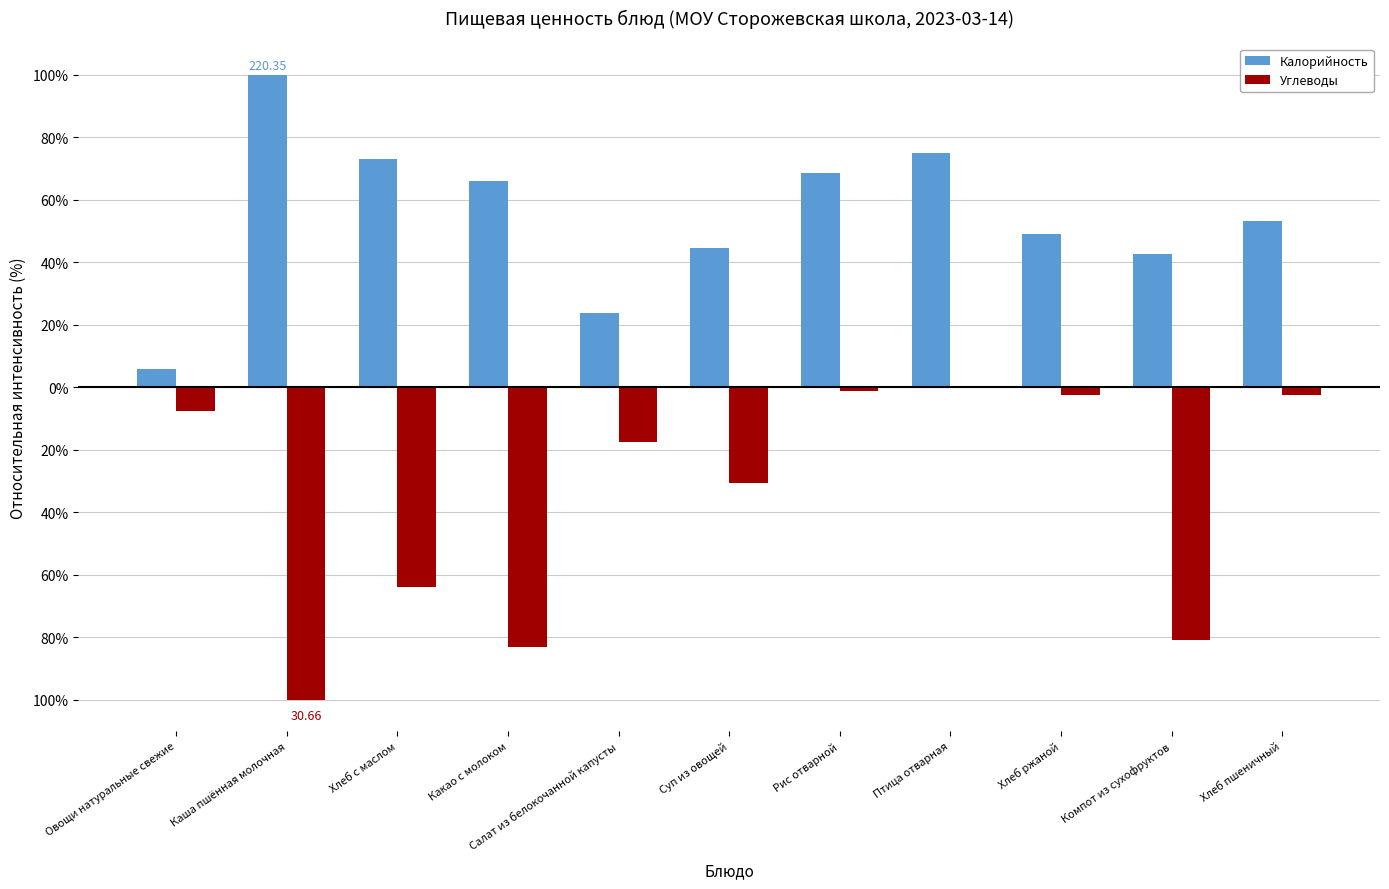

What are all the series names shown in the legend?

Калорийность, Углеводы